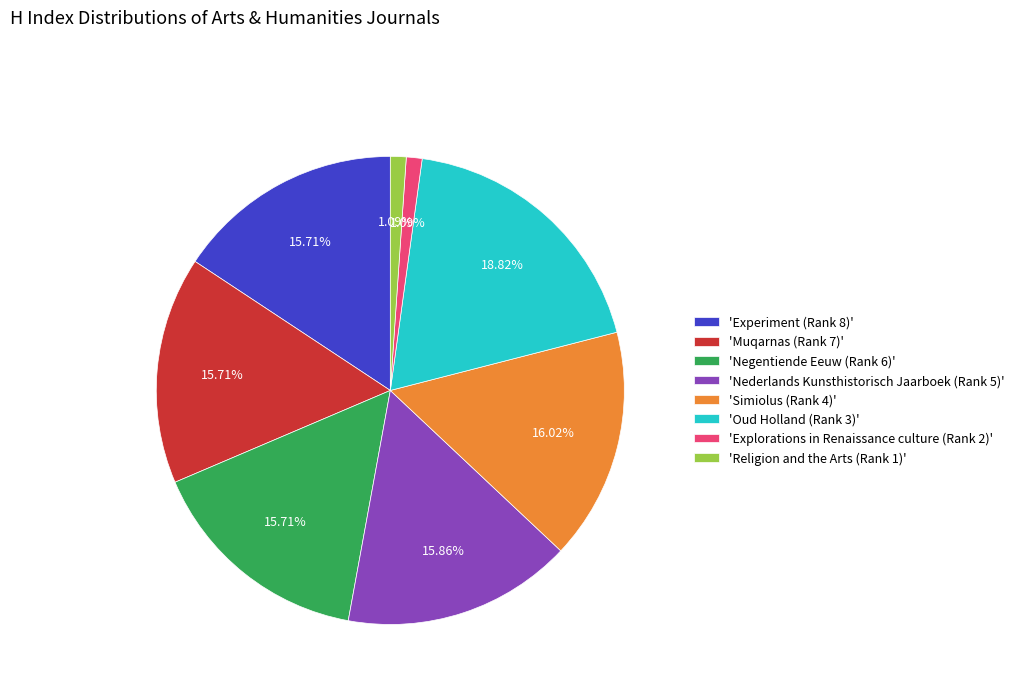

Approximately how many times larger is the value at 'Muqarnas (Rank 7)' compared to 'Nederlands Kunsthistorisch Jaarboek (Rank 5)'?

1.0